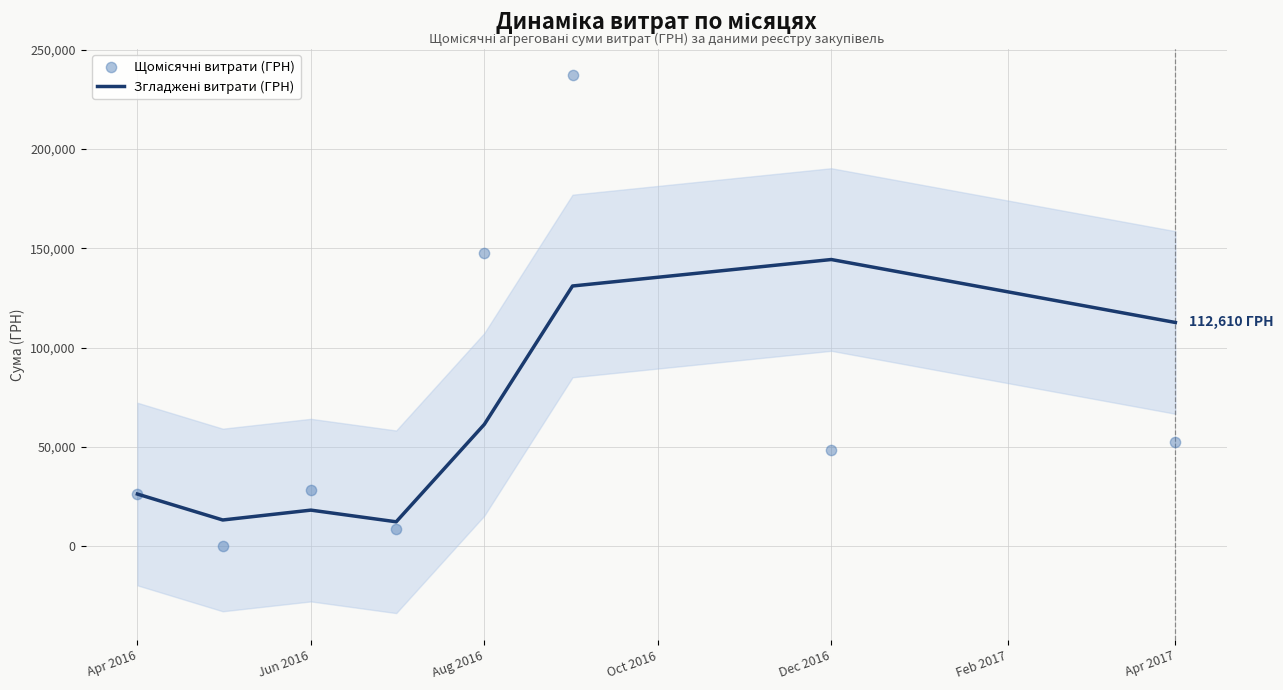

Which series contains the highest Y value?

Щомісячні витрати (ГРН)